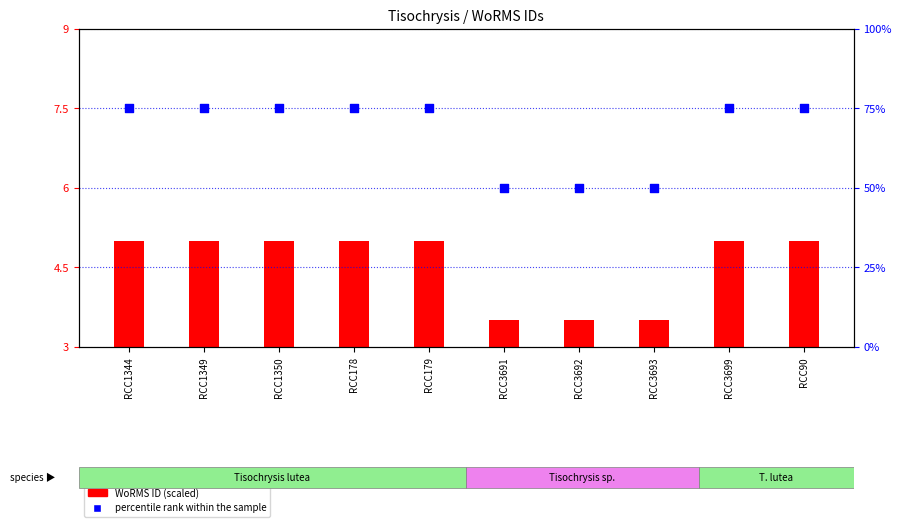

Which series has the largest Y range (max minus min)?

percentile rank within the sample